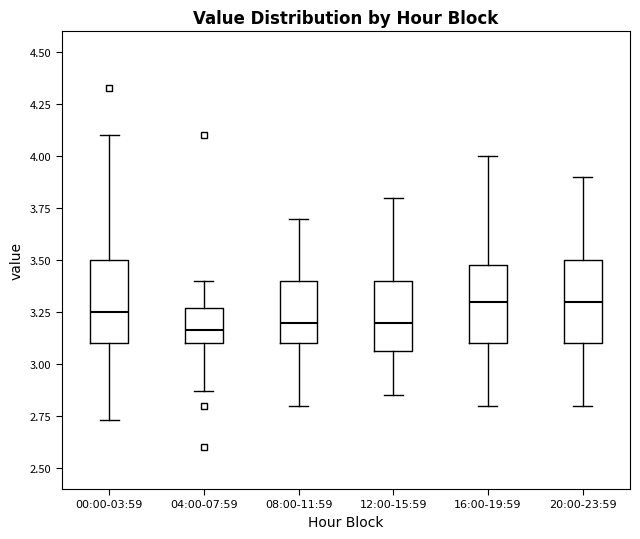

Reading left to right, transcribe this box plot: for each box, give where its median line is, the range the box spans, and where its two whiskers end, as read against the y-axis. The values are not printed on the chart, so give them approximately, as read against the axis.

00:00-03:59: median 3.25, box 3.10 to 3.50, whiskers 2.75 to 4.10
04:00-07:59: median 3.15, box 3.10 to 3.25, whiskers 2.85 to 3.40
08:00-11:59: median 3.20, box 3.10 to 3.40, whiskers 2.80 to 3.70
12:00-15:59: median 3.20, box 3.05 to 3.40, whiskers 2.85 to 3.80
16:00-19:59: median 3.30, box 3.10 to 3.50, whiskers 2.80 to 4.00
20:00-23:59: median 3.30, box 3.10 to 3.50, whiskers 2.80 to 3.90